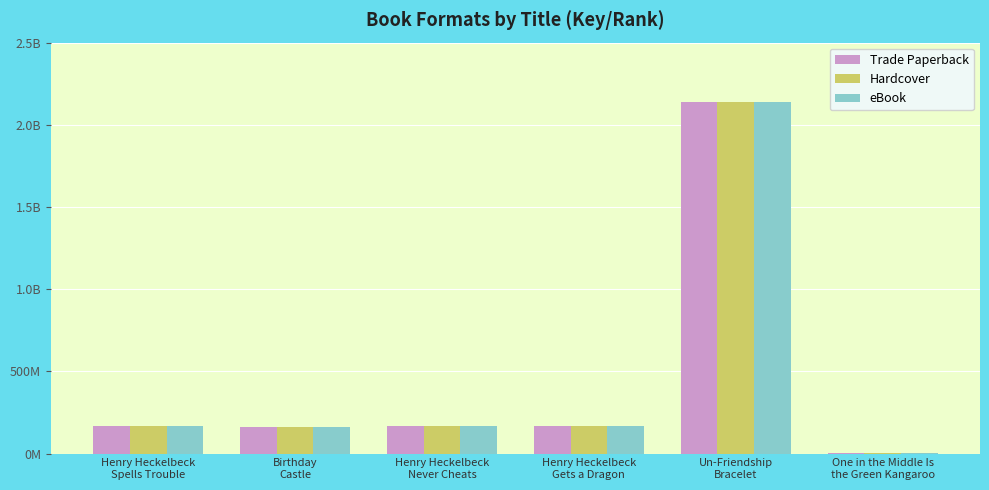

What is the value of the eBook bar at the 2nd from the left?

159632994